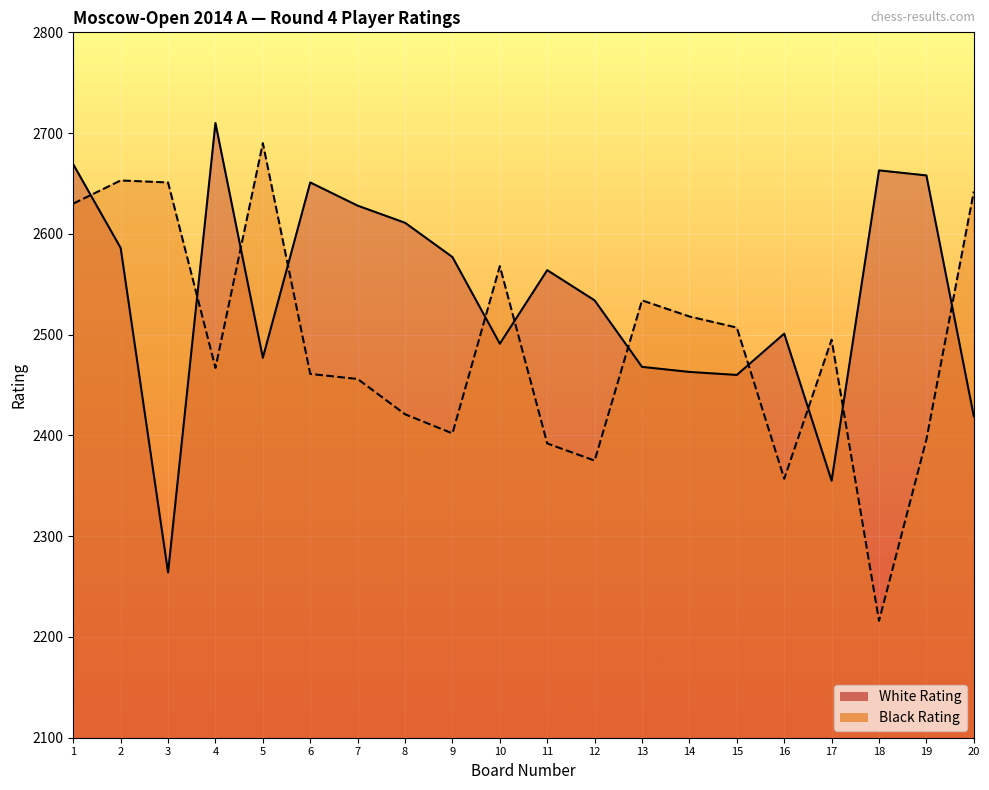

Where is White Rating nearest to the value 2487?

10